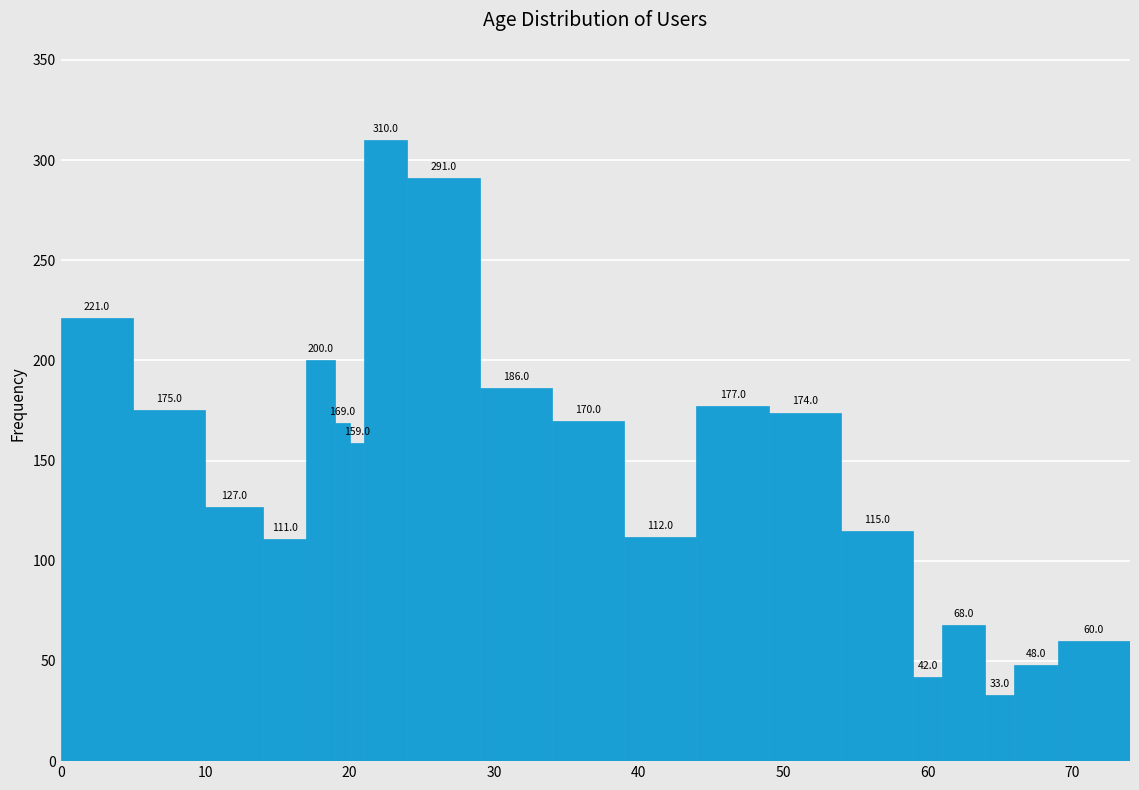

Around what value on the x-axis is the tallest bar? Give the approximate position of its centre, as read against the axis.

23